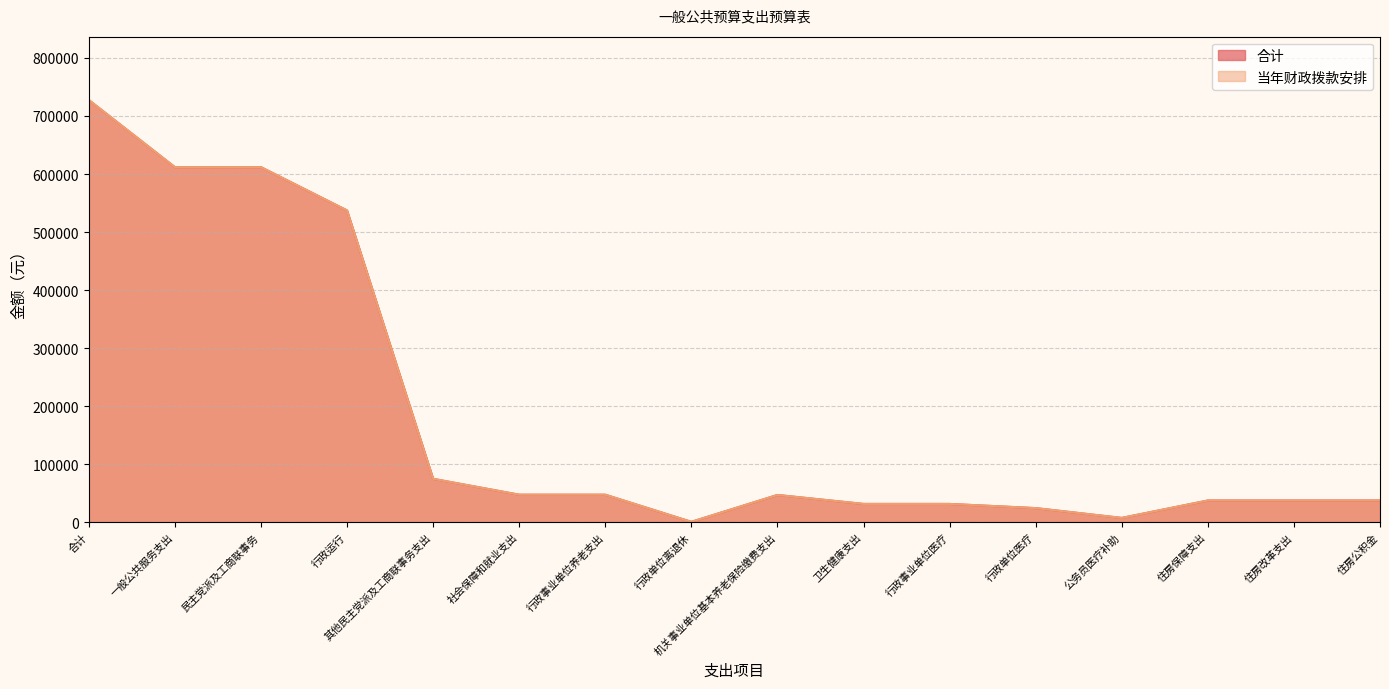

What is the value of the 当年财政拨款安排 point at the 9th from the left?

46756.3